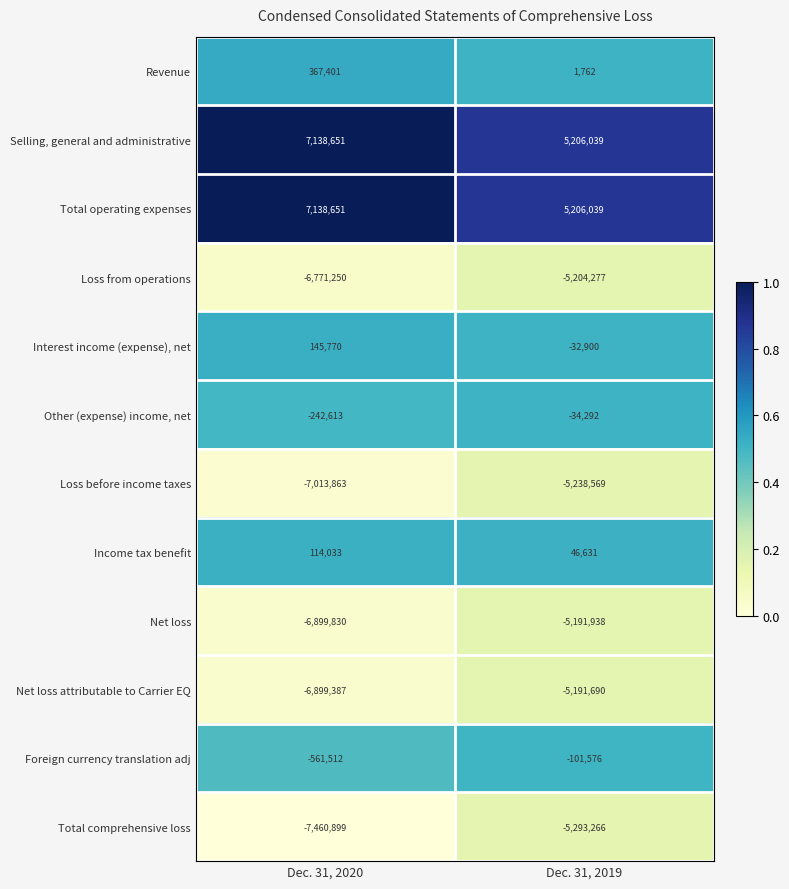

The Foreign currency translation adj series shows -301018 at Dec. 31, 2020. True or false?

False